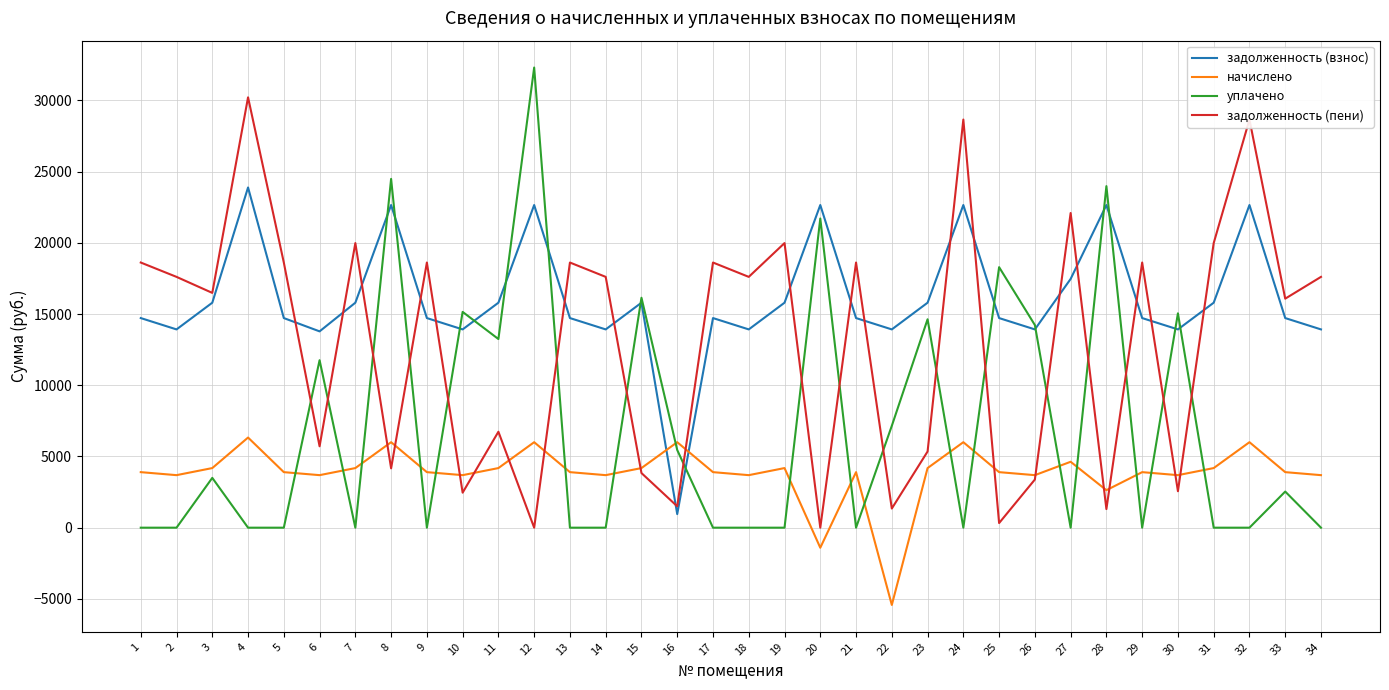

The задолженность (взнос) series shows 14714.6 at 17. True or false?

True